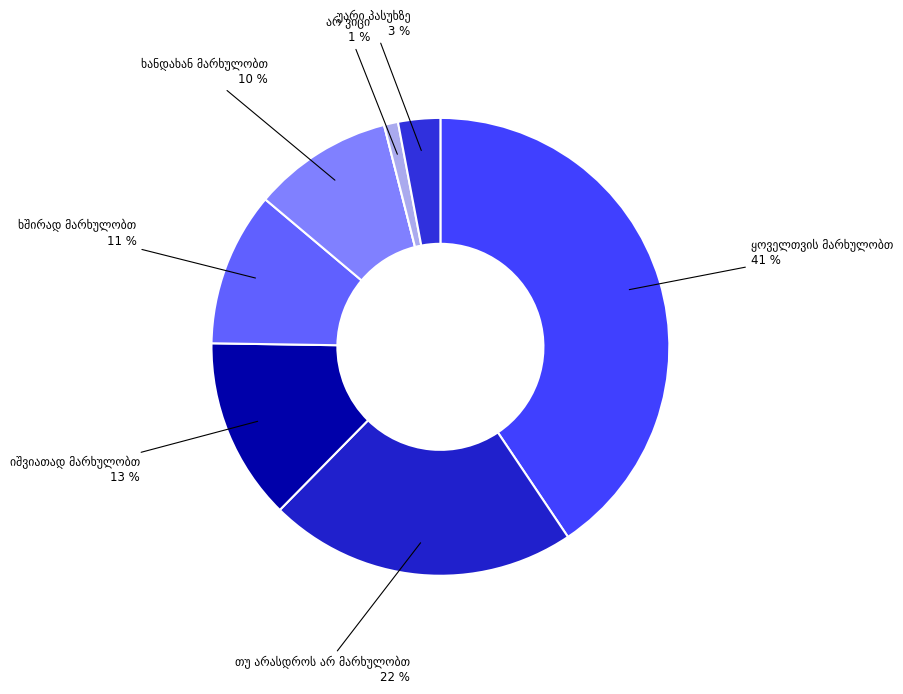

True or false: თუ არასდროს არ მარხულობთ accounts for 22% of the total.

True